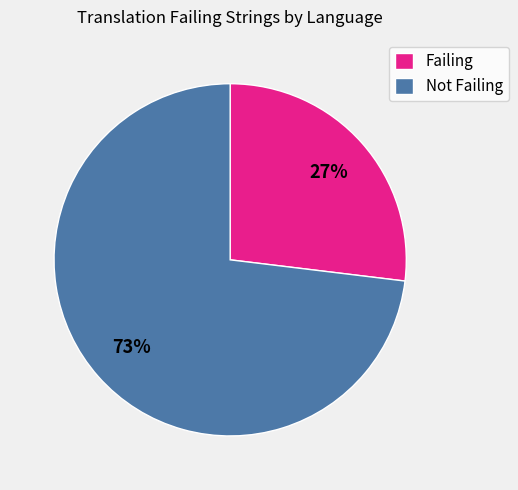

Does any single category account for the majority?

Yes